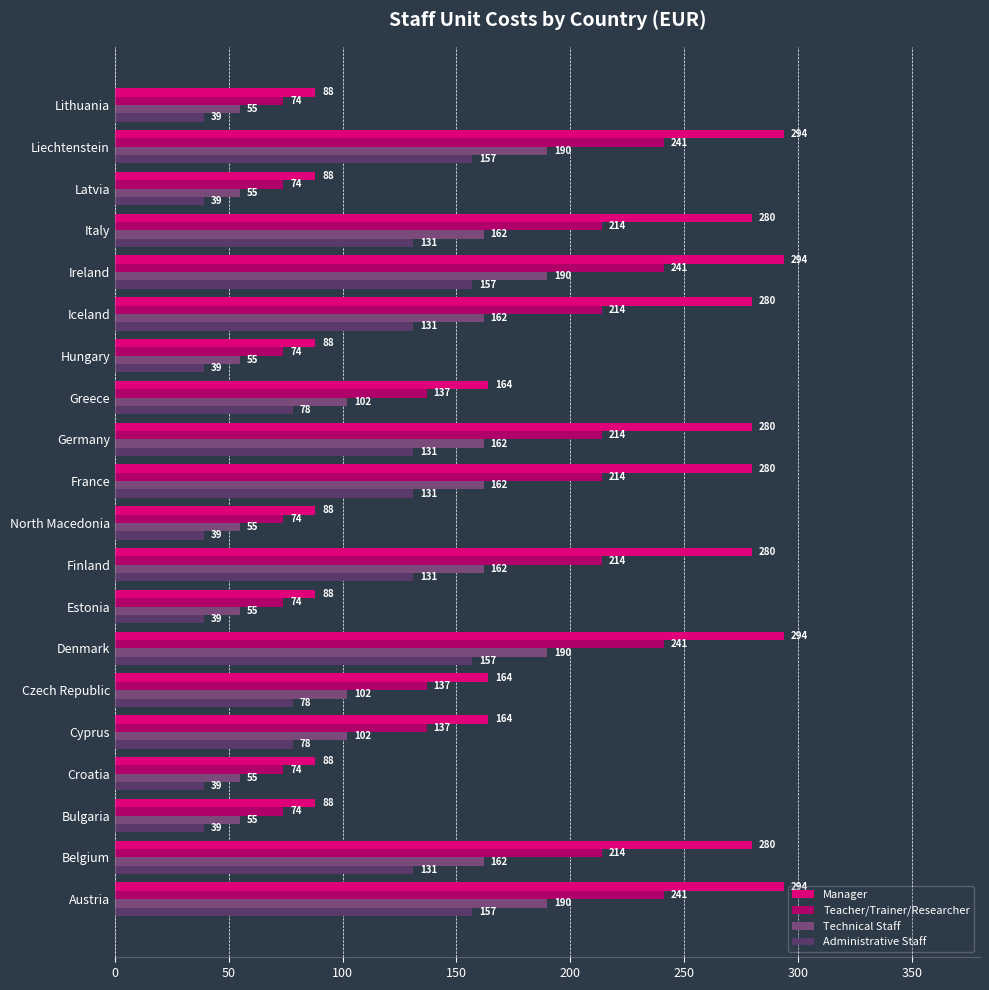

Rank the series by their average value, from highest to lowest.

Manager, Teacher/Trainer/Researcher, Technical Staff, Administrative Staff